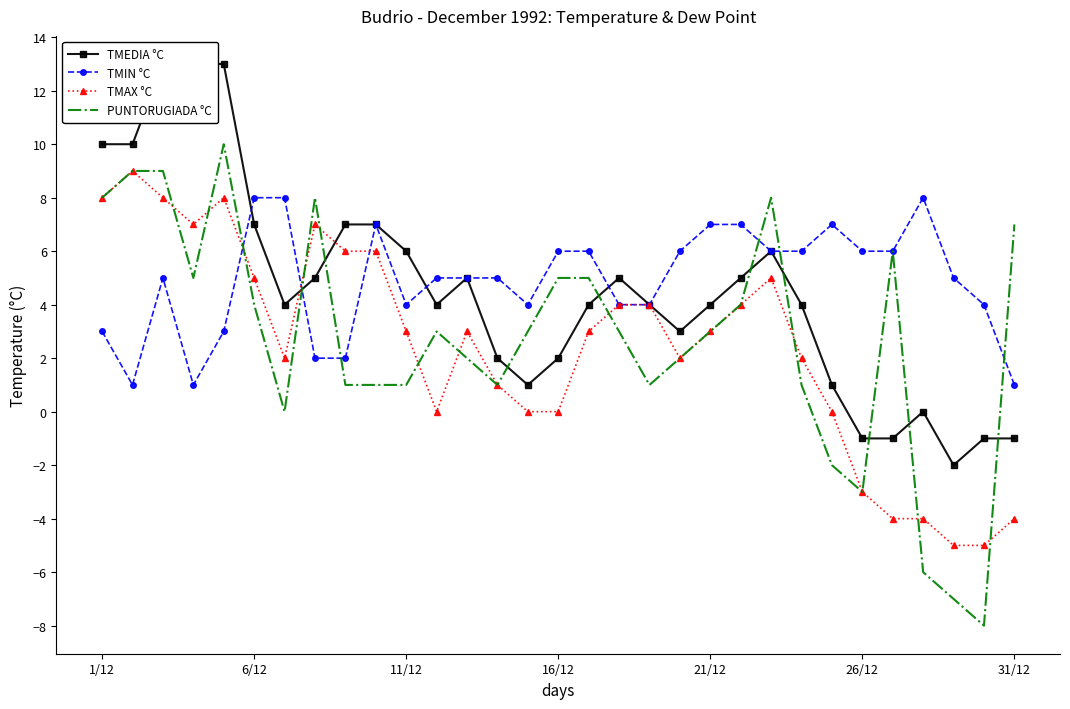

At which label does PUNTORUGIADA °C first exceed 3?

1/12